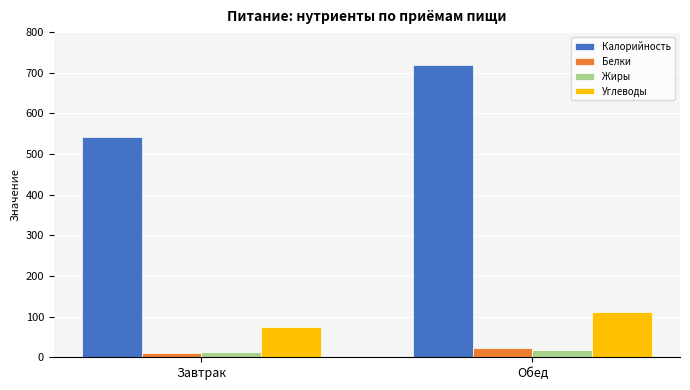

Which series has the largest total across all categories?

Калорийность